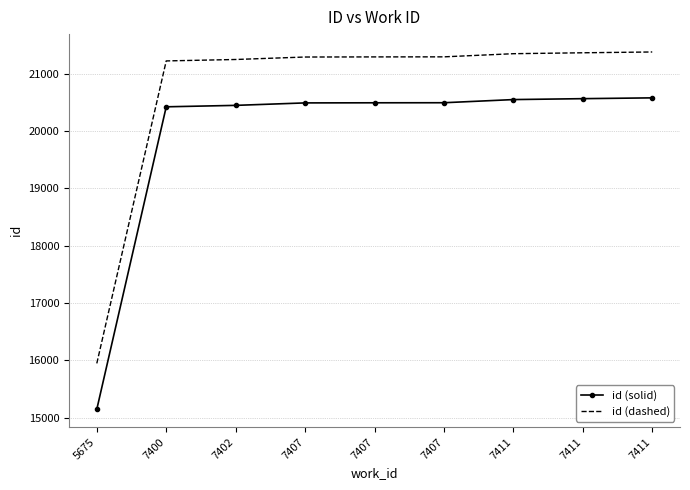

What is the total value across all series at 7407?

41776